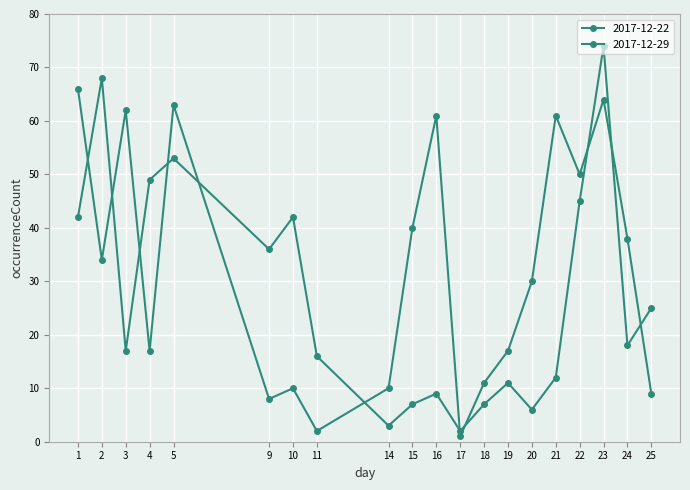

At which label does 2017-12-22 reach its peak?

1